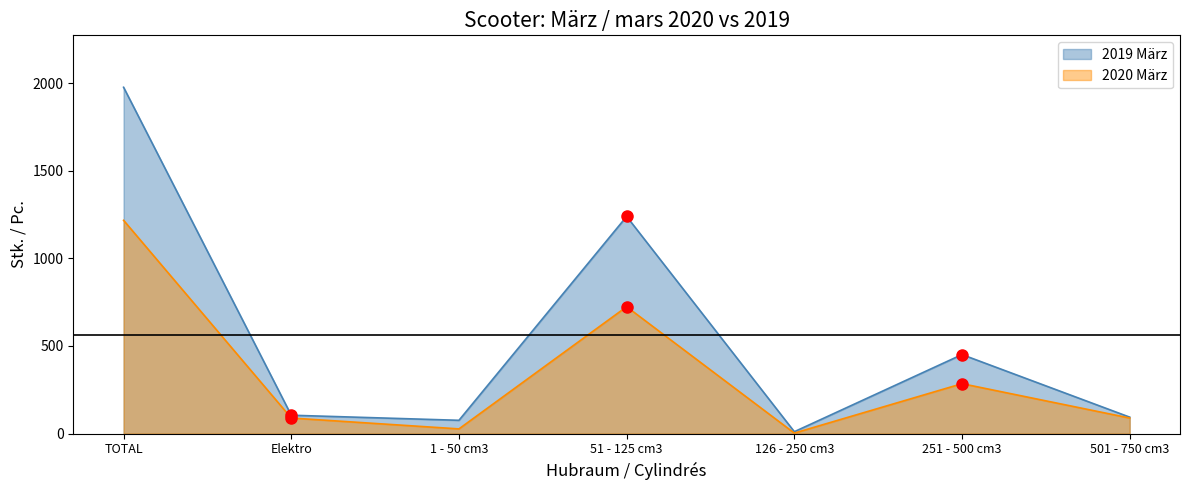

Which label corresponds to the largest value in the chart?

TOTAL